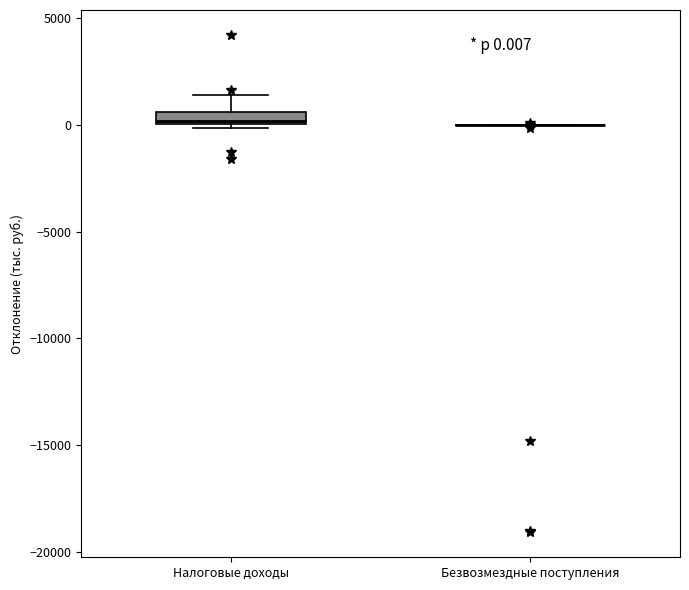

Which box is the tallest, from its lower edge to its upper edge?

Налоговые доходы